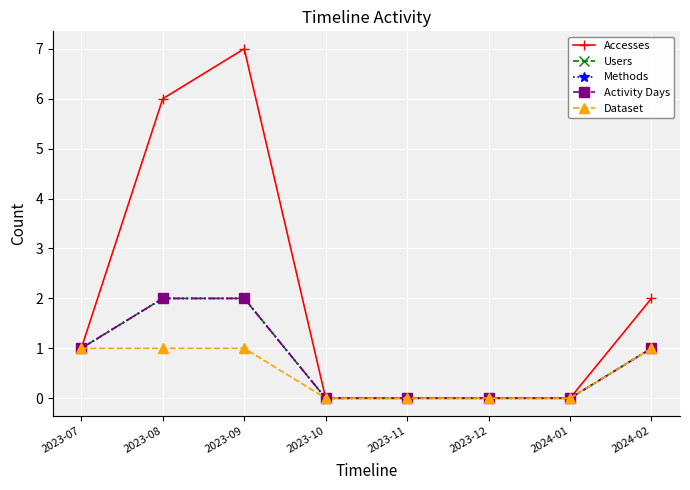

The Users series shows 2 at 2023-08. True or false?

True